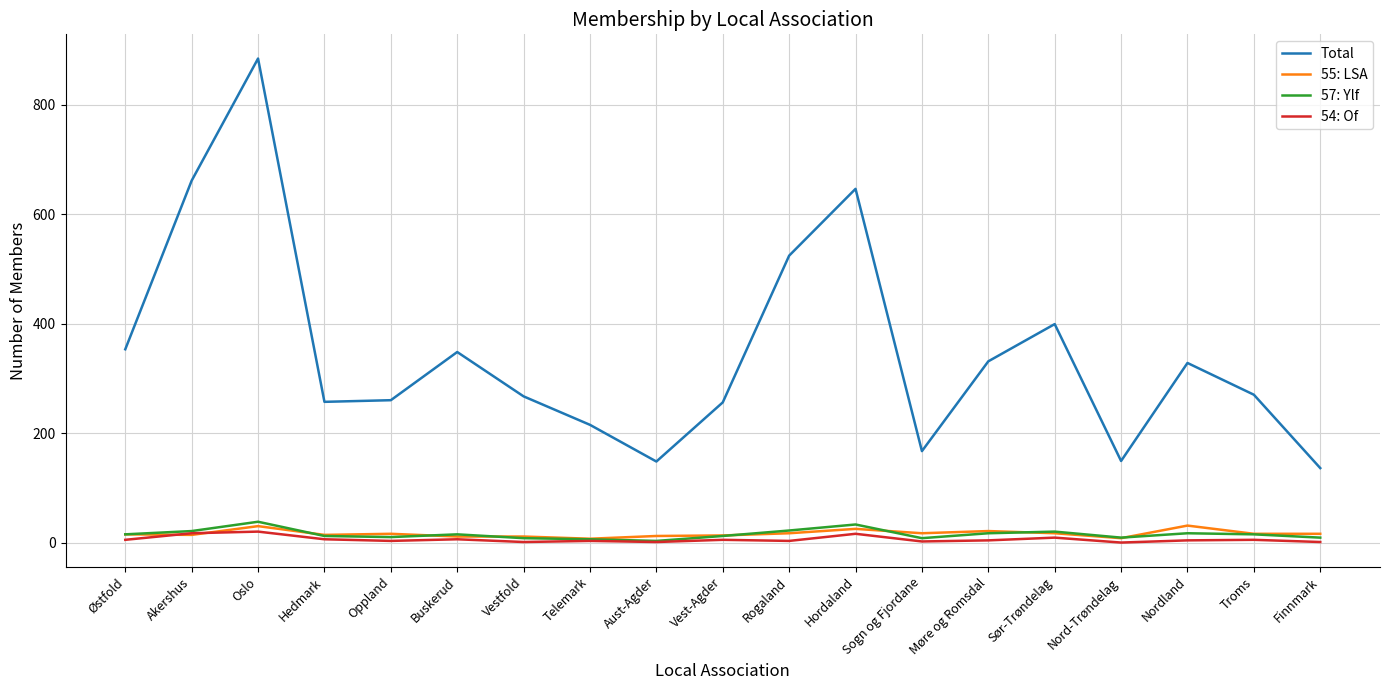

Which series has the widest spread of values?

Total